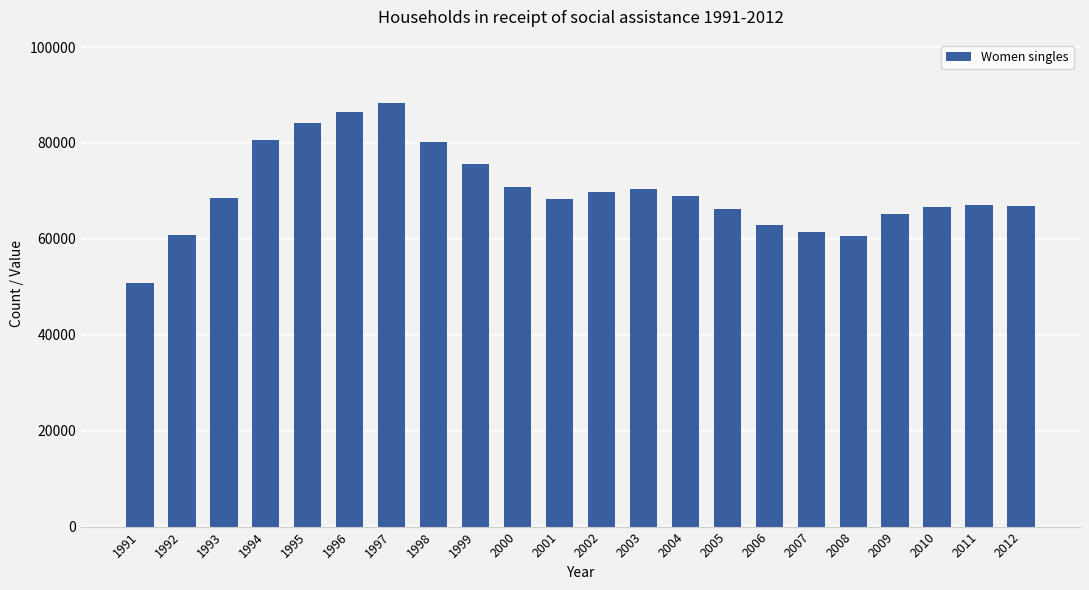

What value does the data have at 2006?

62879